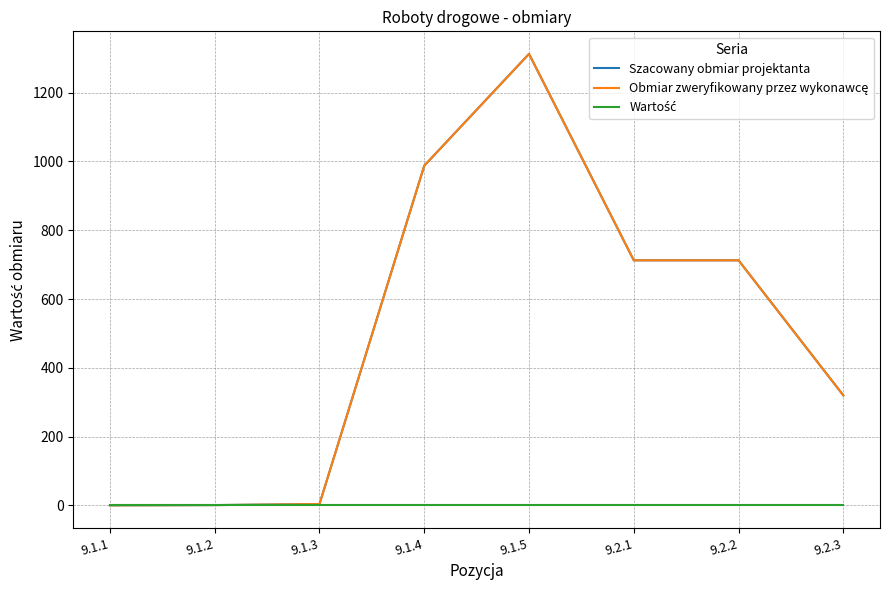

Reading left to right, transcribe all the data shown in this chart.

Szacowany obmiar projektanta: 0.3	1.0	4.0	987.5	1312.5	712.5	712.5	320.0
Obmiar zweryfikowany przez wykonawcę: 0.3	1.0	4.0	987.5	1312.5	712.5	712.5	320.0
Wartość: 0.0	0.0	0.0	0.0	0.0	0.0	0.0	0.0